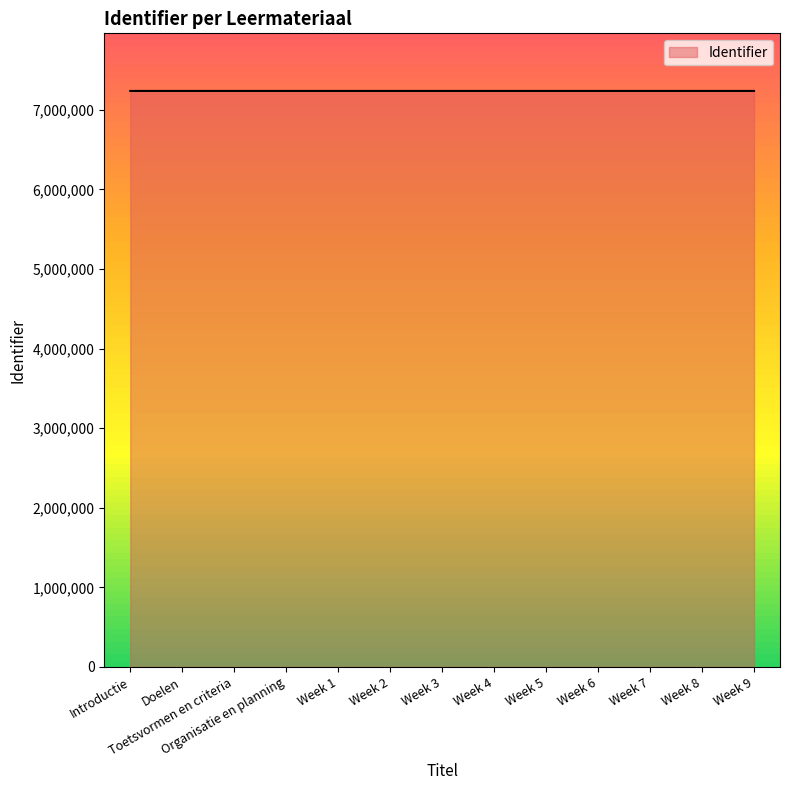

What is the greatest value displayed?

7237849